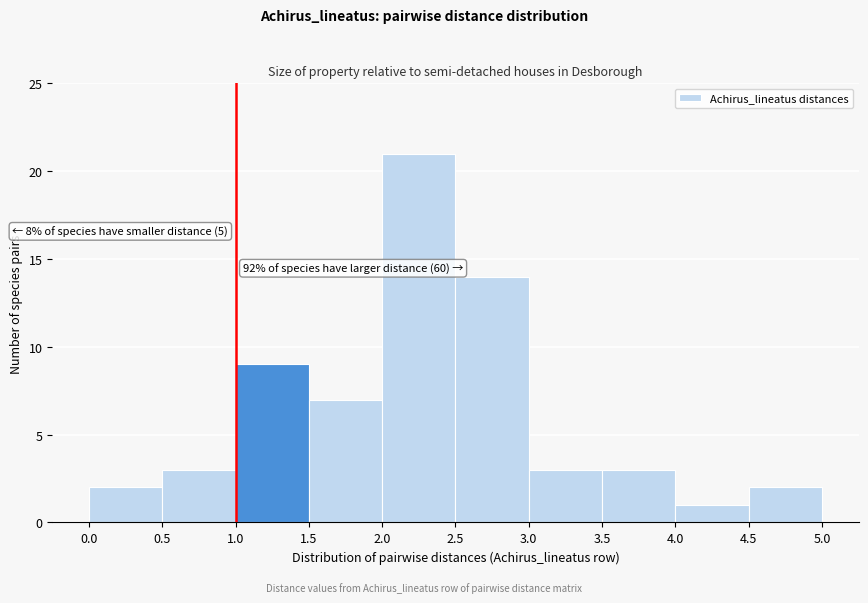

Over which range of the x-axis is the bar tallest?

2.0 to 2.5